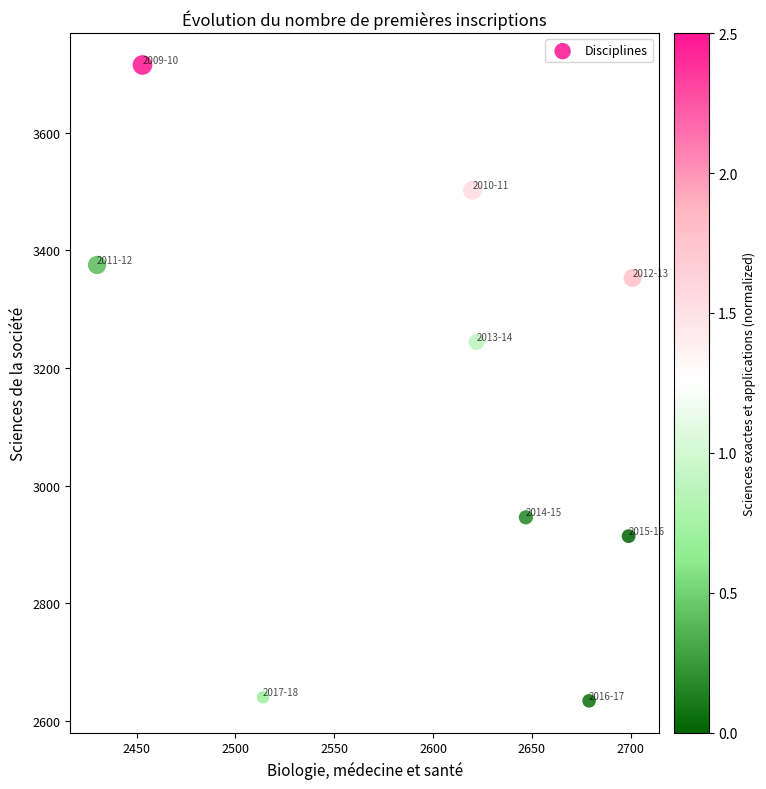

What Y value in the scatter plot is closest to 3174?

3244